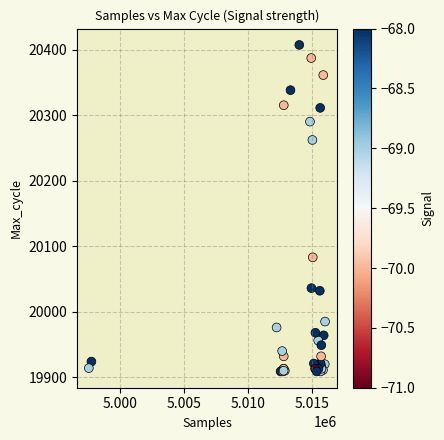

What Y value in the scatter plot is closest to 20158?

20083